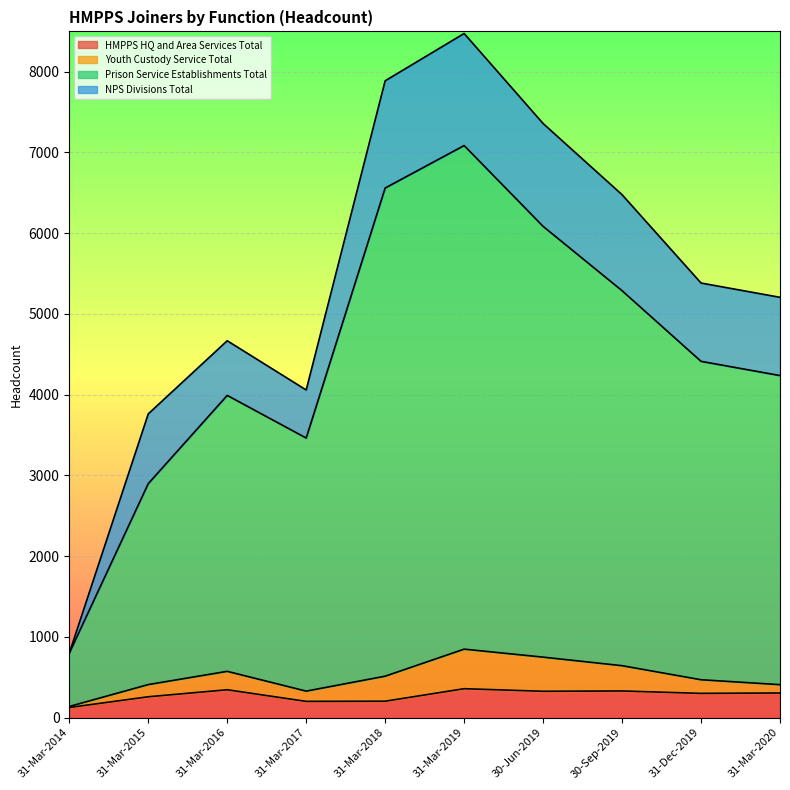

What is the maximum value for HMPPS HQ and Area Services Total?

358